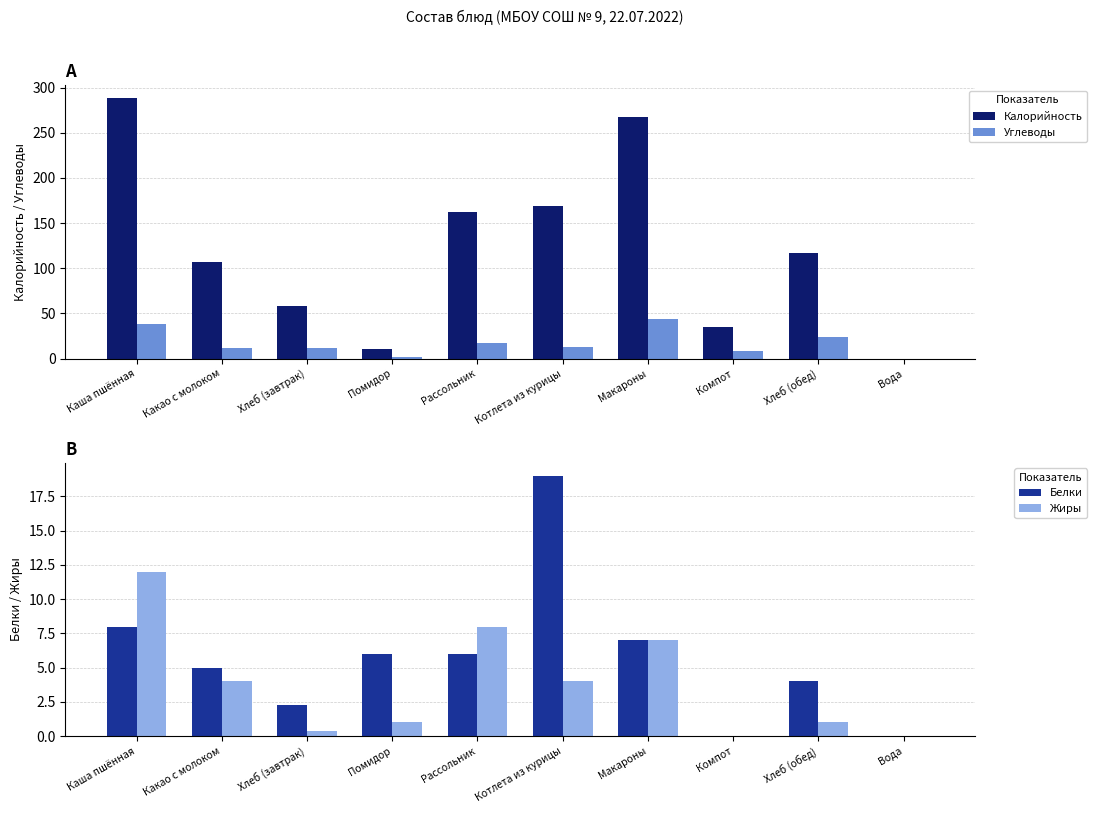

Is it true that Углеводы equals 66.8 at Макароны?

False